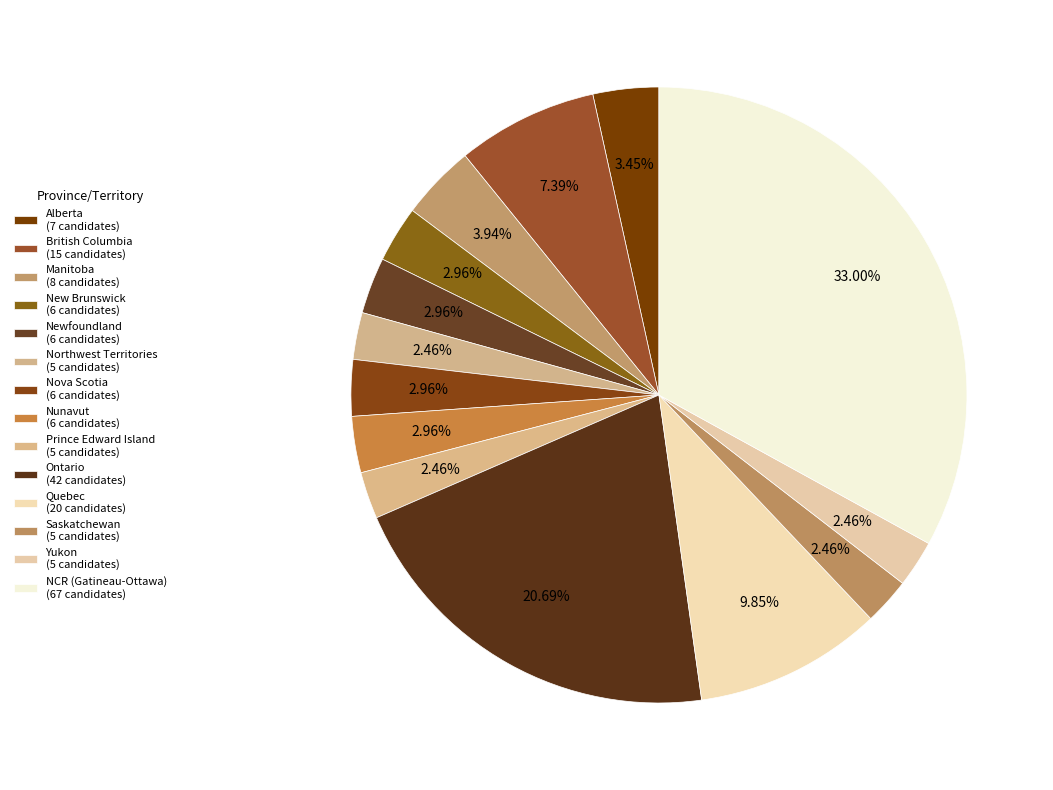

Rank the categories by value from lowest to highest.

Northwest Territories, Prince Edward Island, Saskatchewan, Yukon, New Brunswick, Newfoundland, Nova Scotia, Nunavut, Alberta, Manitoba, British Columbia, Quebec, Ontario, NCR (Gatineau-Ottawa)